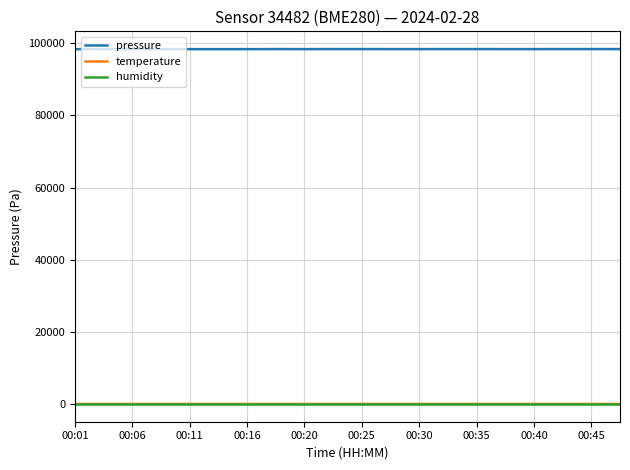

True or false: temperature and humidity cross at least once.

False